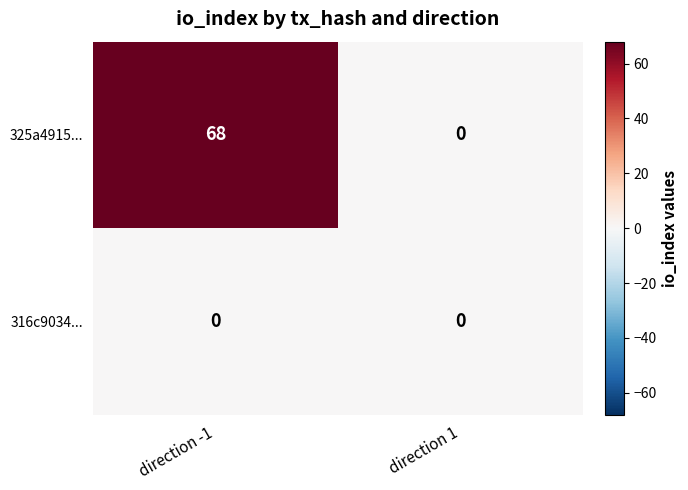

Read the 325a4915... value at direction -1.

68